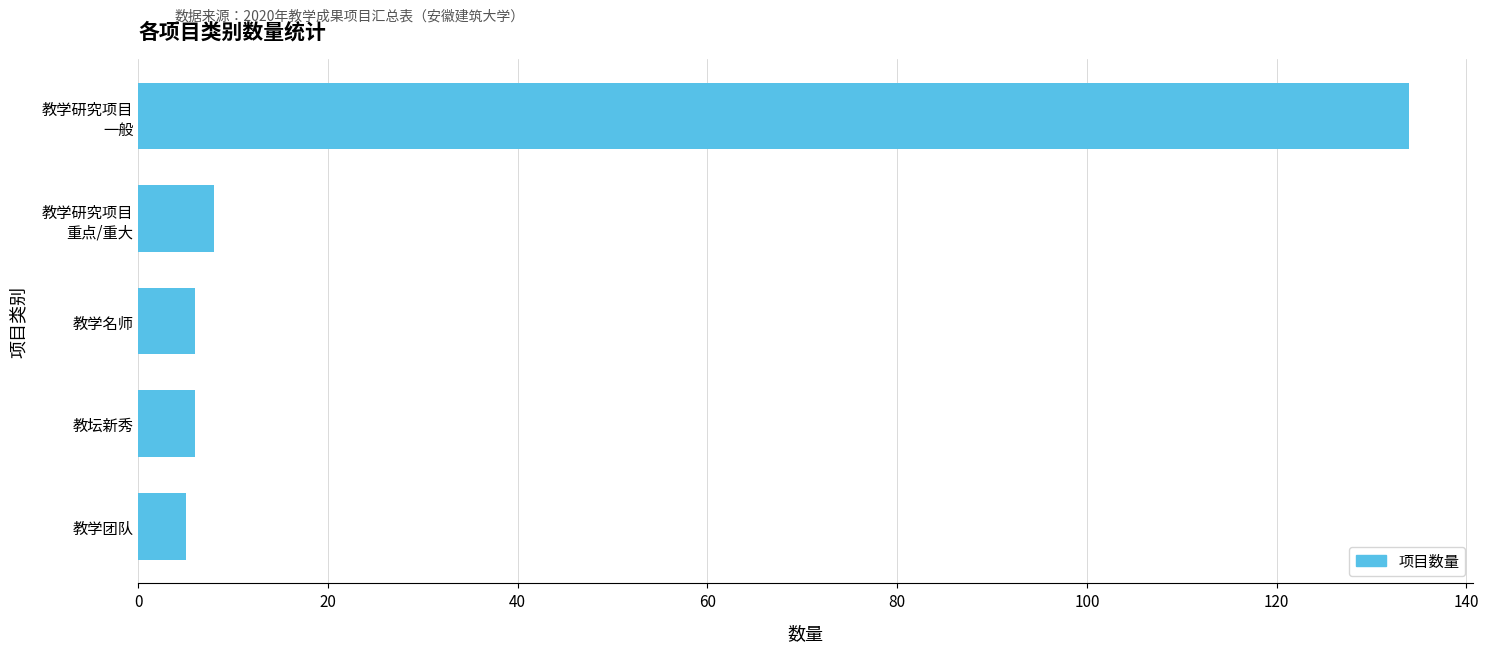

Count the number of data series in this chart.

1